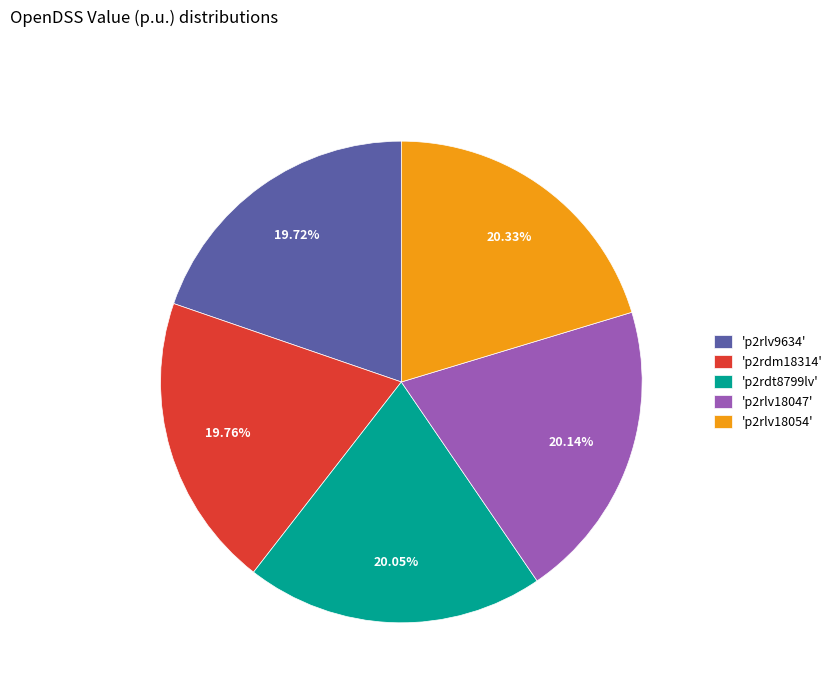

Count the number of slices in the pie.

5